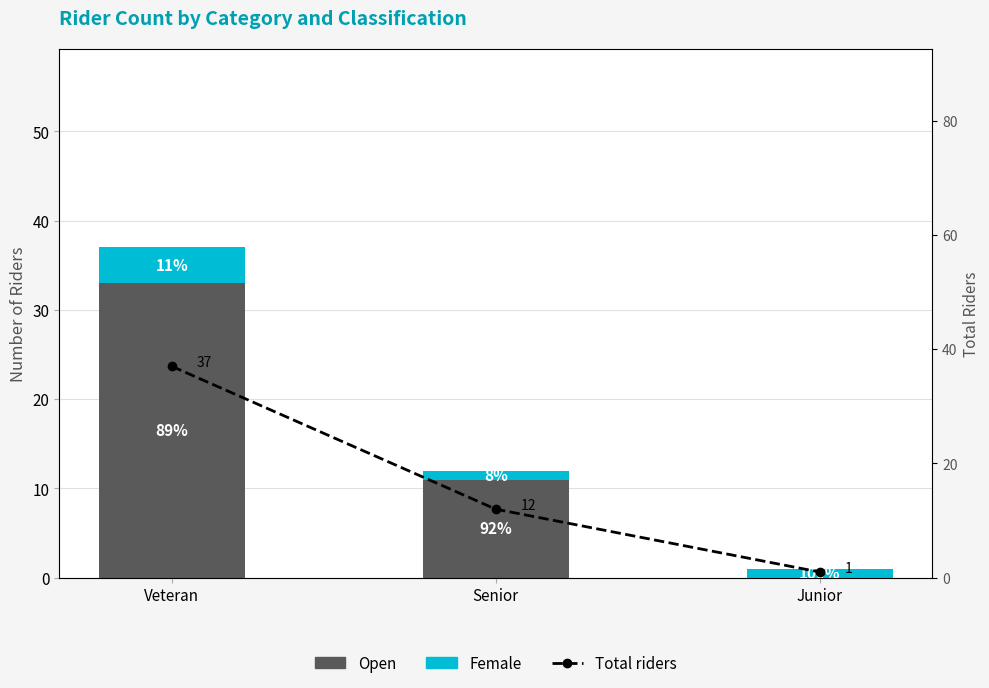

True or false: Female has a value of 4 at Veteran.

True